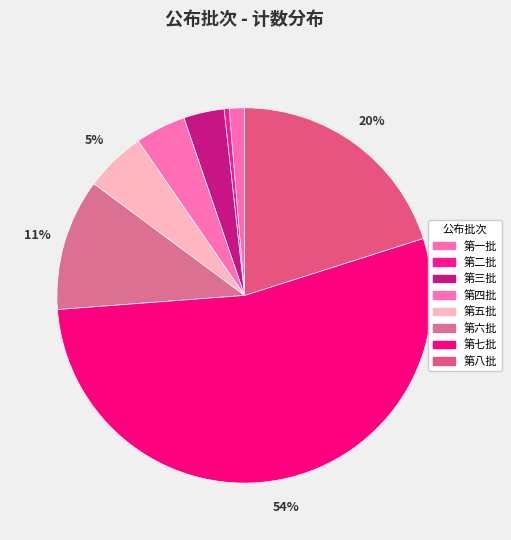

To the nearest percent, what is the average slice percentage?

12%